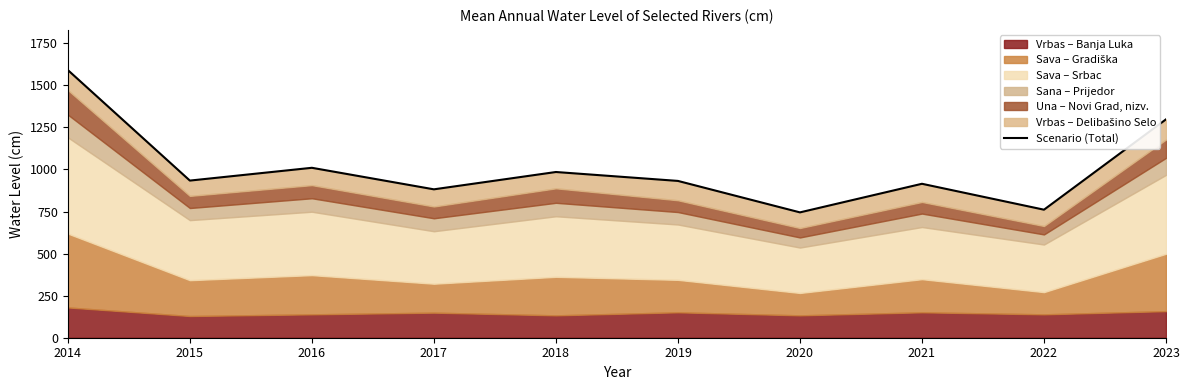

Reading left to right, extract all data points from this chart.

1591	934	1010	882	985	932	745	915	761	1298